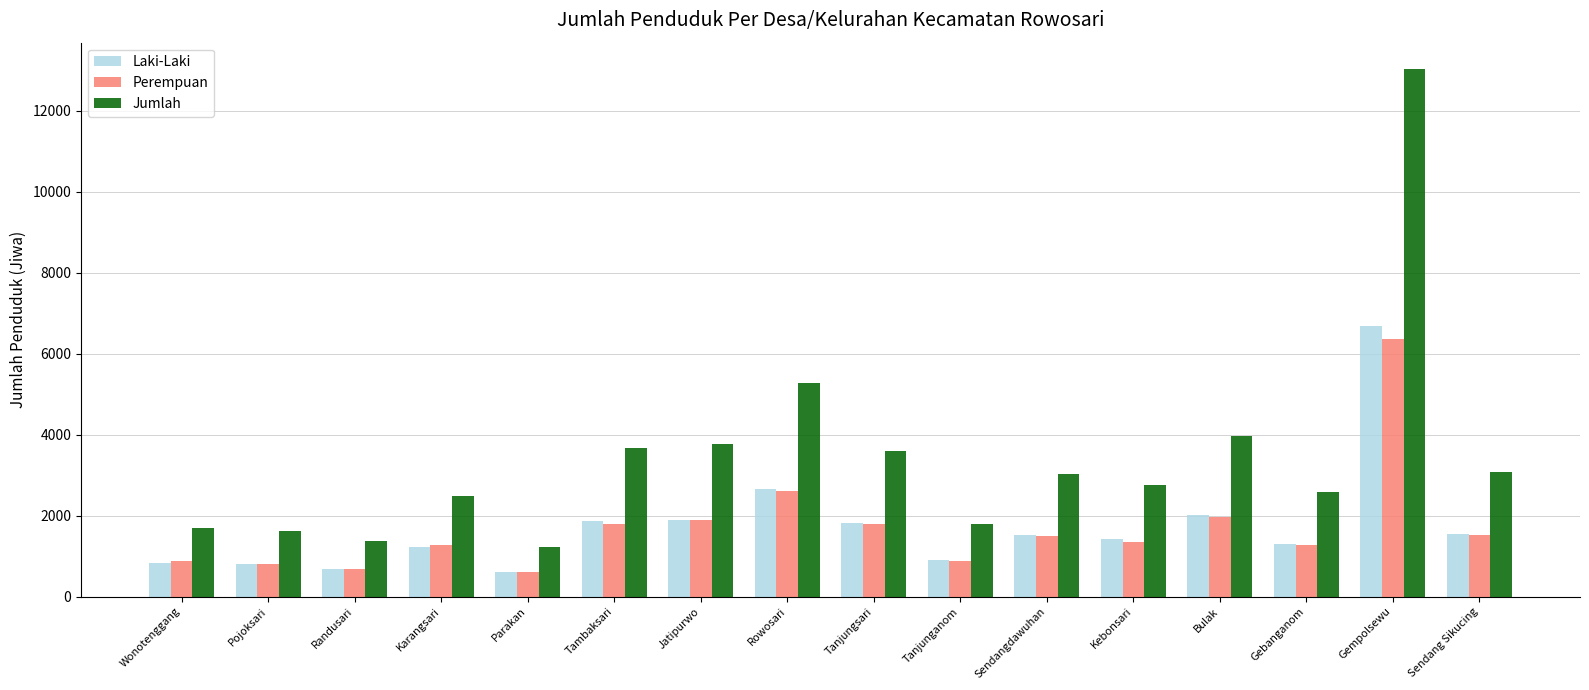

The Laki-Laki series shows 1300 at Gebanganom. True or false?

True